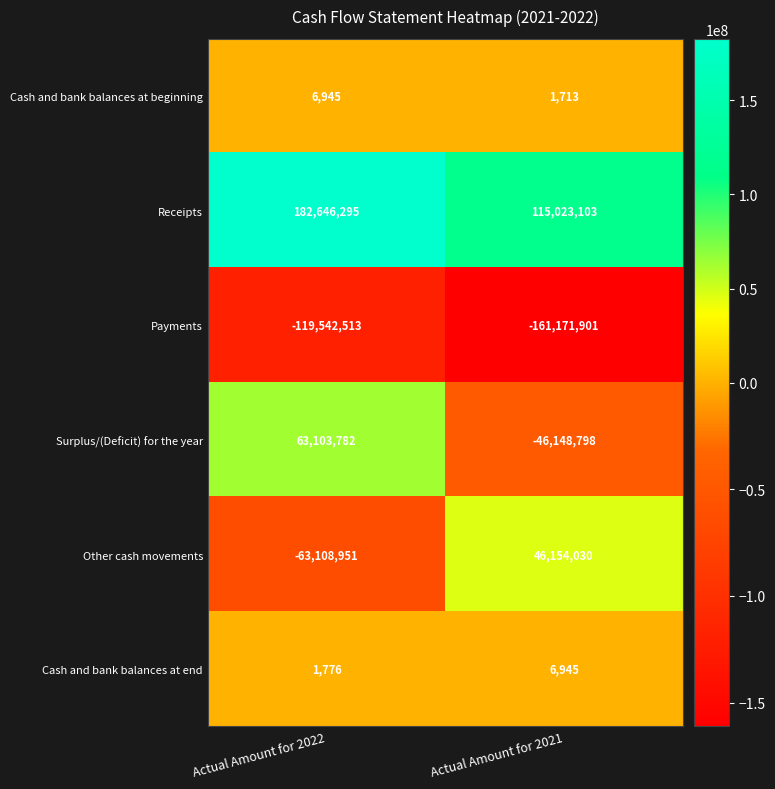

At Actual Amount for 2021, list the series in order from largest to smallest.

Receipts, Other cash movements, Cash and bank balances at end, Cash and bank balances at beginning, Surplus/(Deficit) for the year, Payments